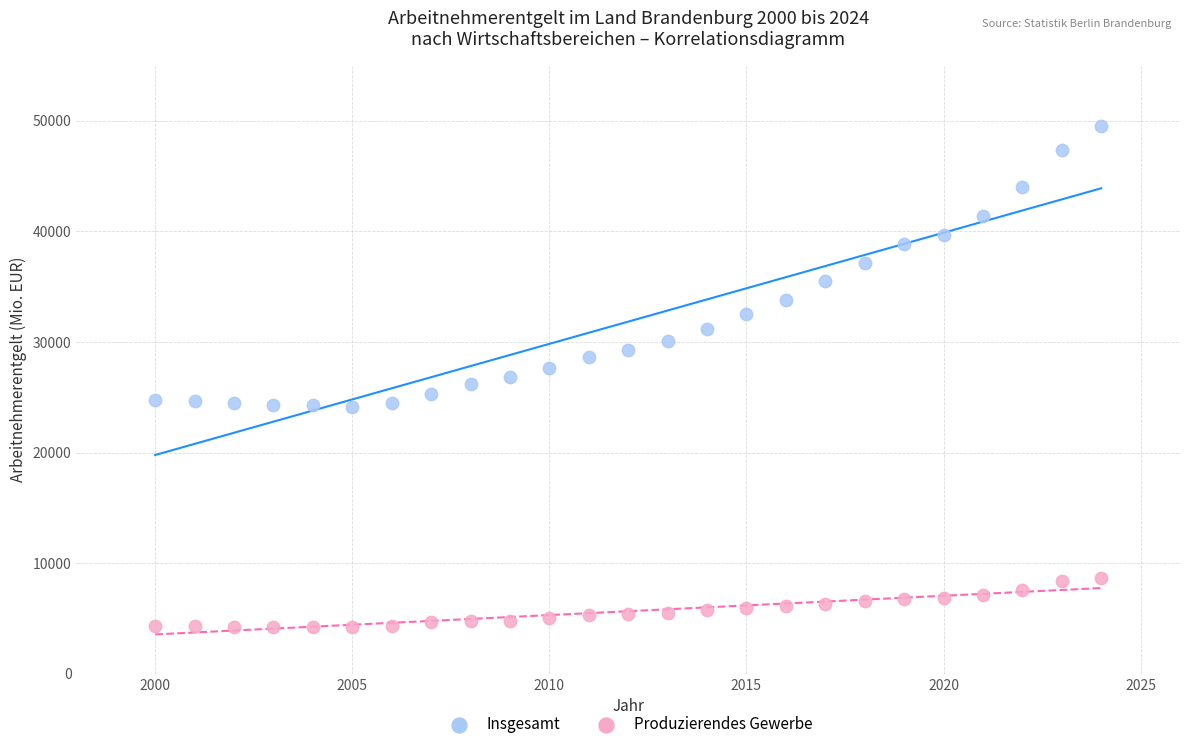

What is the X range (max minus min) for the scatter plot?

24.0